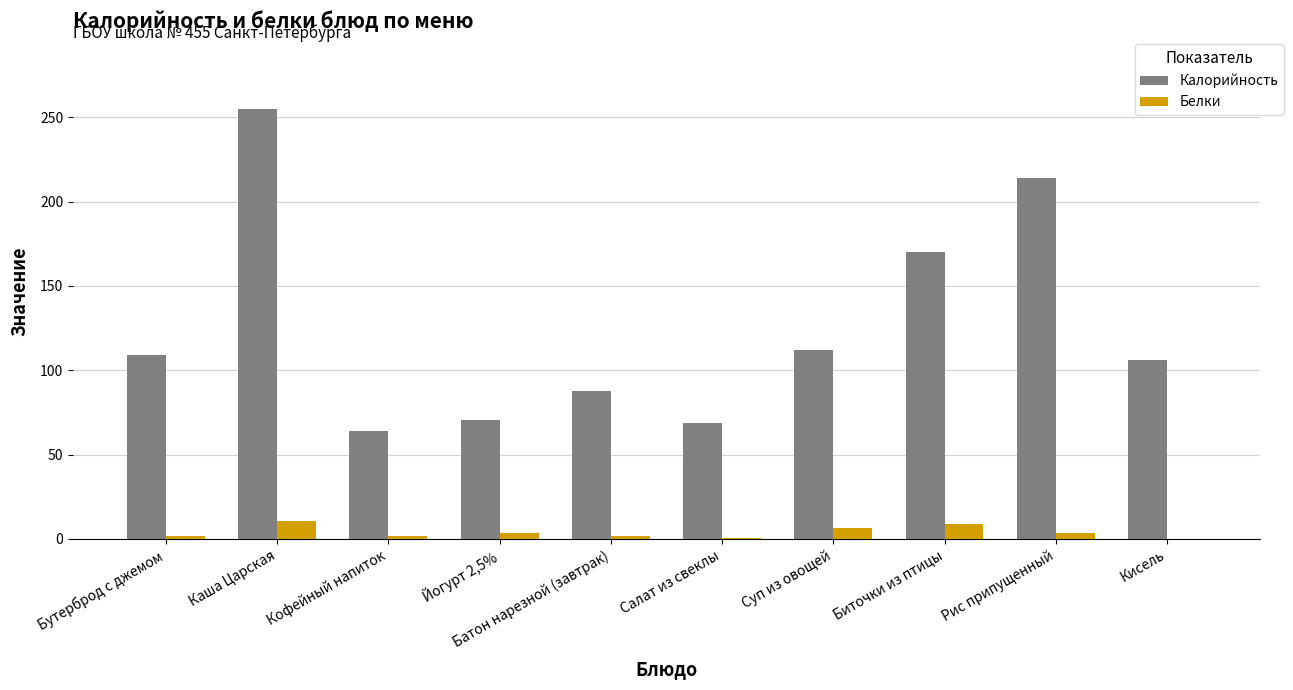

Which category has the highest value in the Калорийность series?

Каша Царская